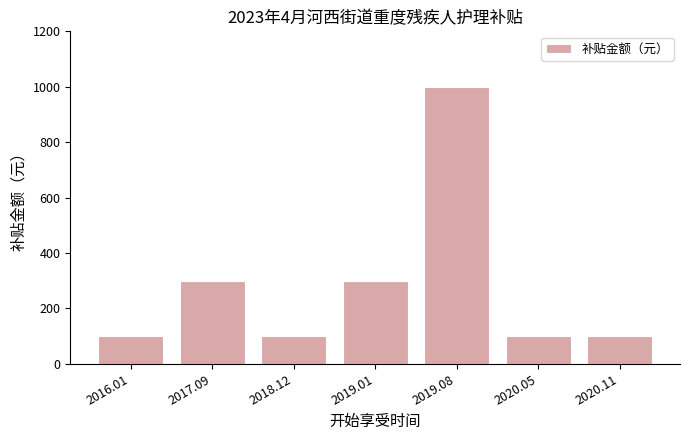

What is the average value?

286